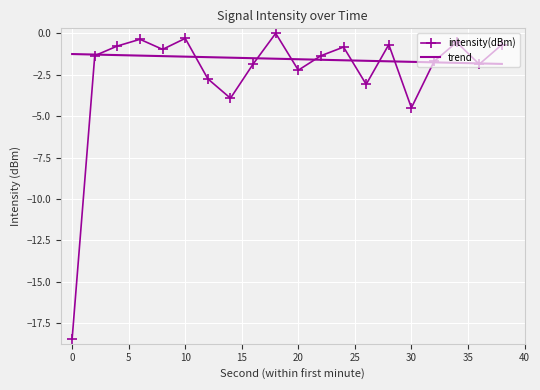

True or false: trend and intensity(dBm) intersect in this chart.

True